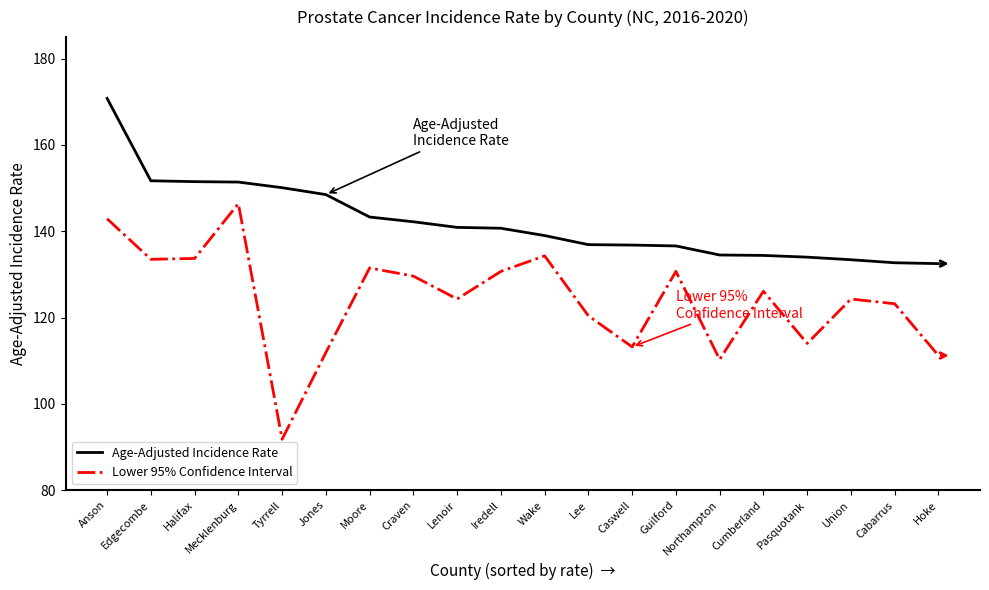

How many distinct data groups are displayed?

2